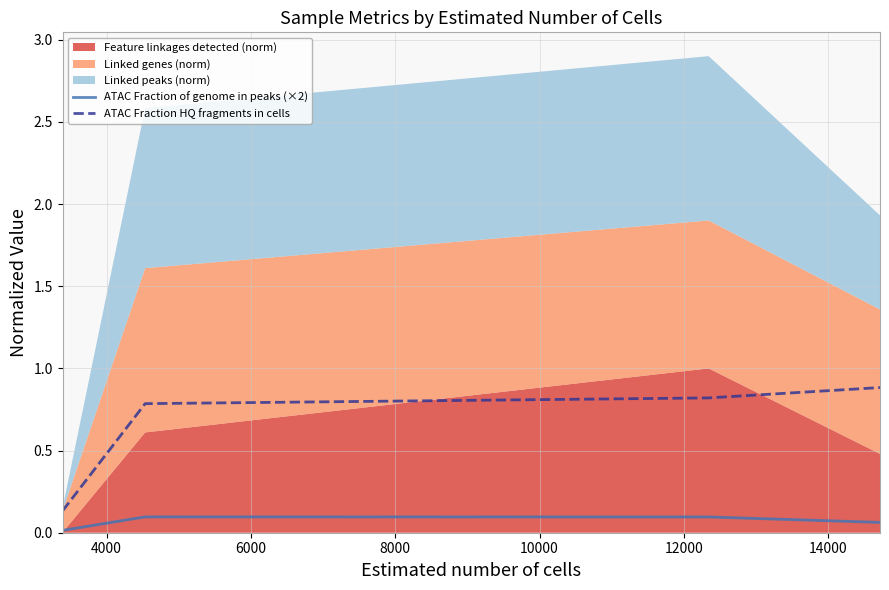

True or false: ATAC Fraction HQ fragments in cells and ATAC Fraction of genome in peaks (×2) cross at least once.

False